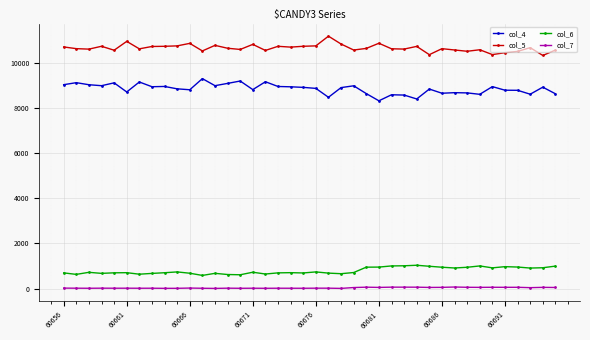

What is the average value of the col_6 series?

791